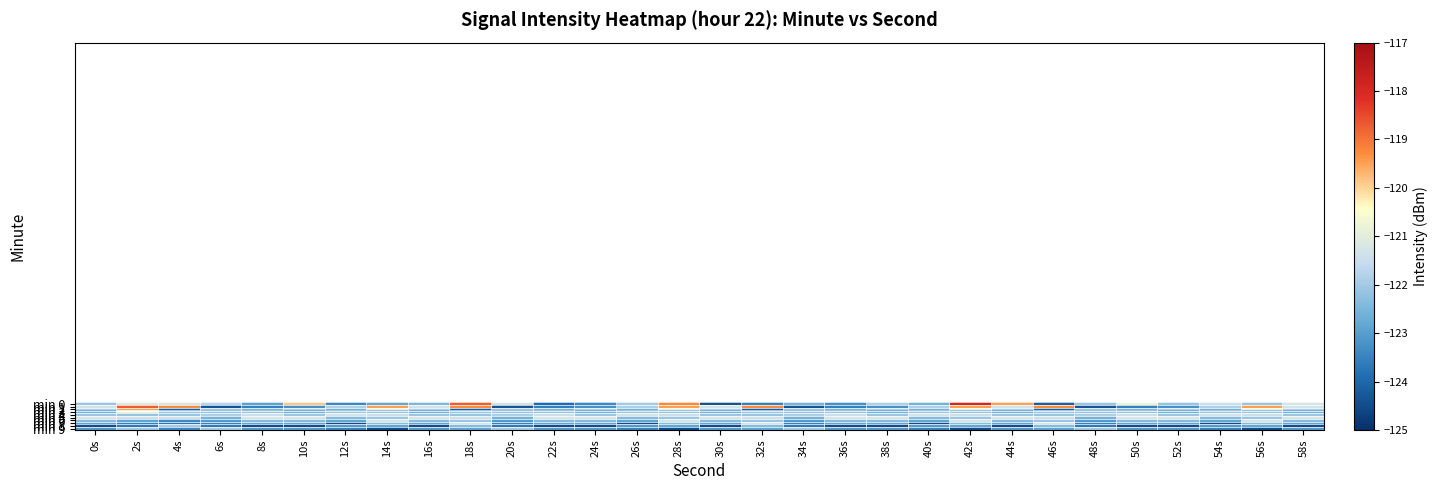

Which category has the highest value in the min 7 series?

18s